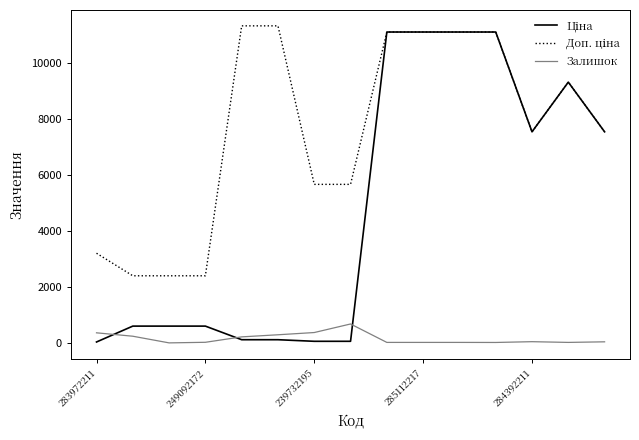

True or false: Залишок and Доп. ціна cross at least once.

False